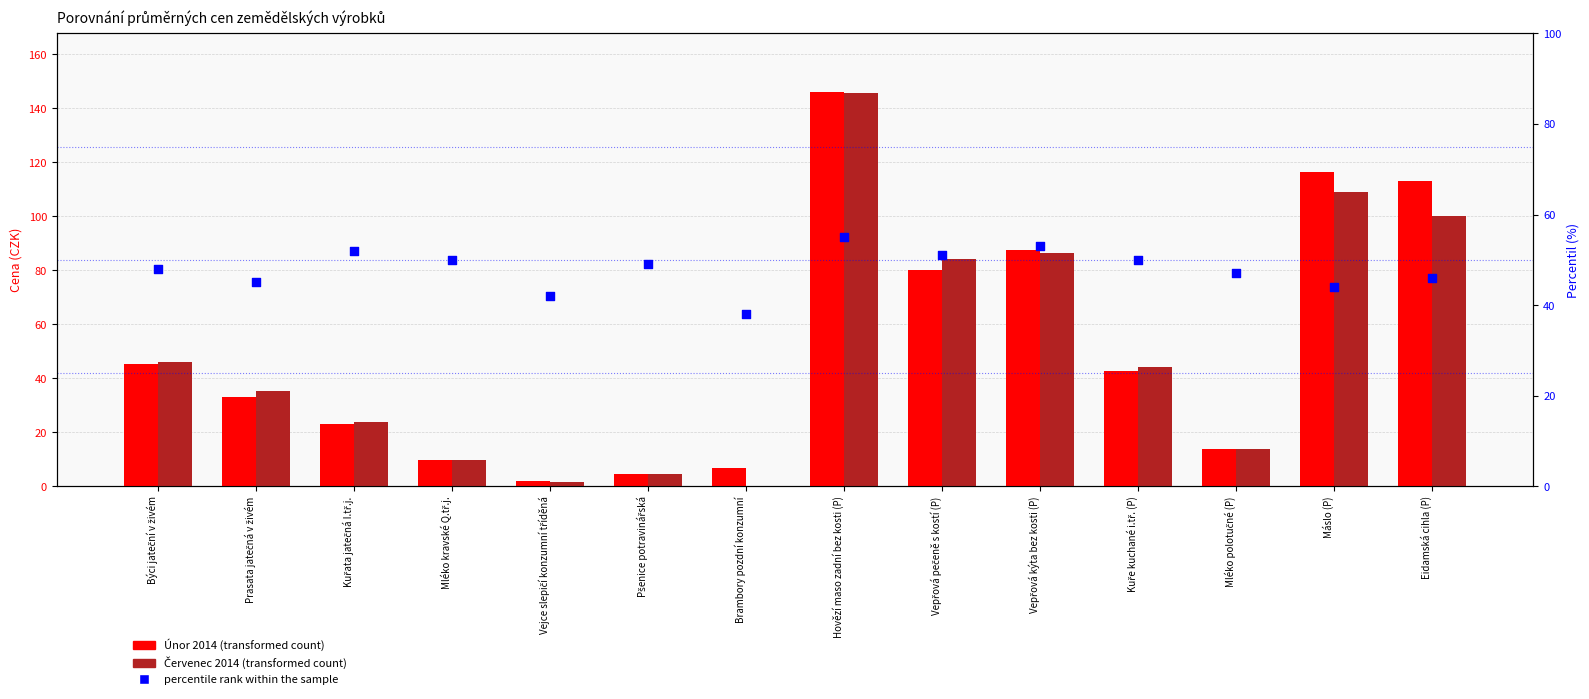

What are all the series names shown in the legend?

Únor 2014, Červenec 2014, percentile rank within the sample